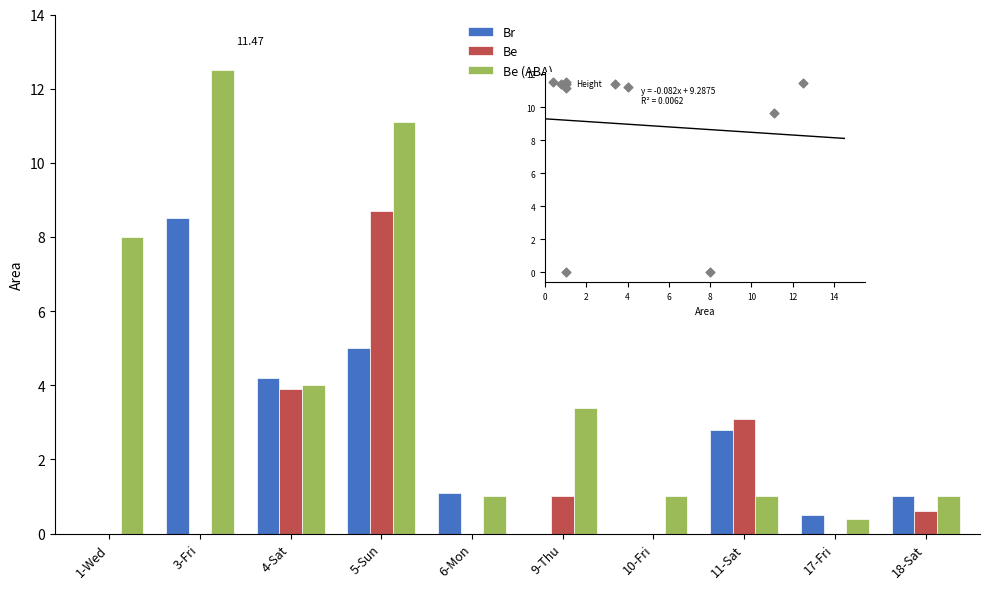

Which series reaches the minimum Y coordinate?

Br